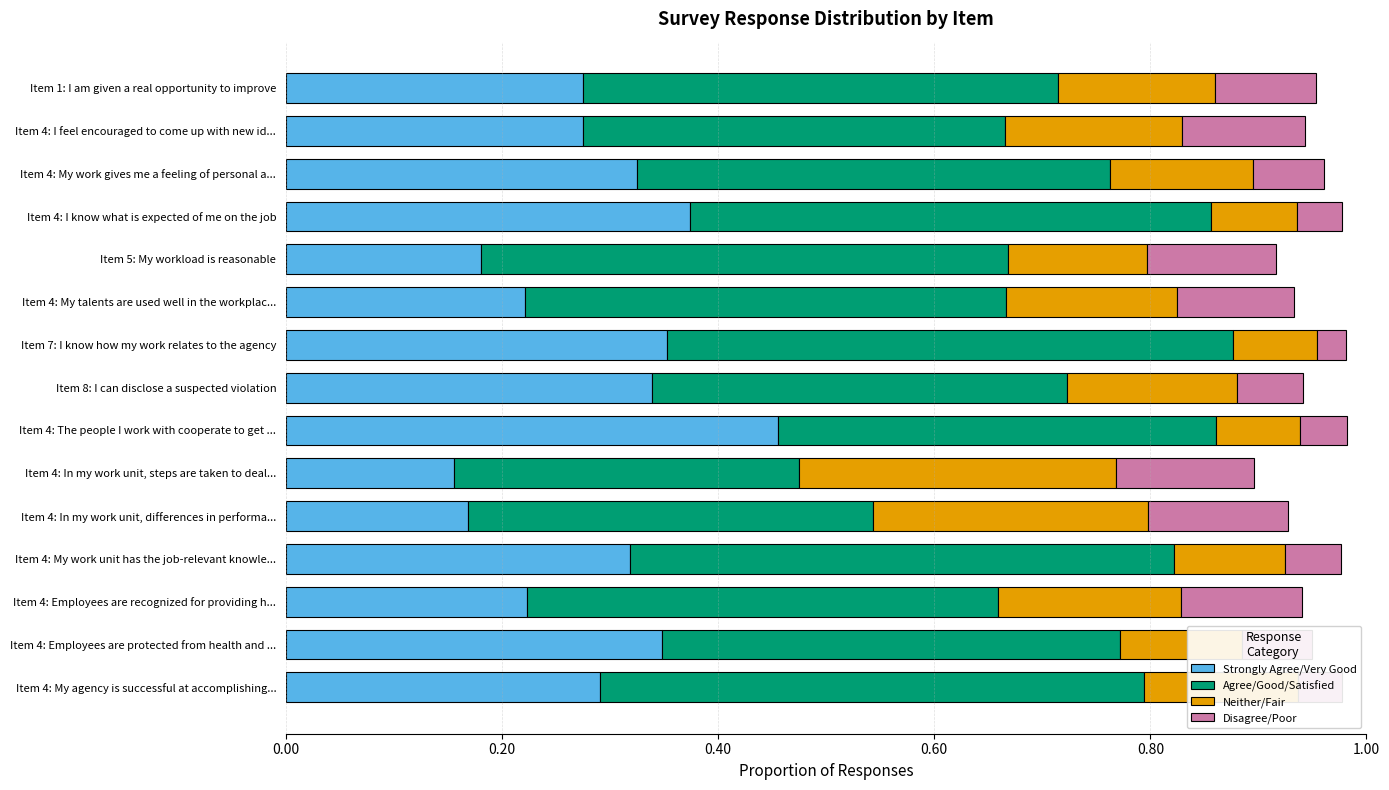

Count the Strongly Agree/Very Good values in the range 0 to 1.

15